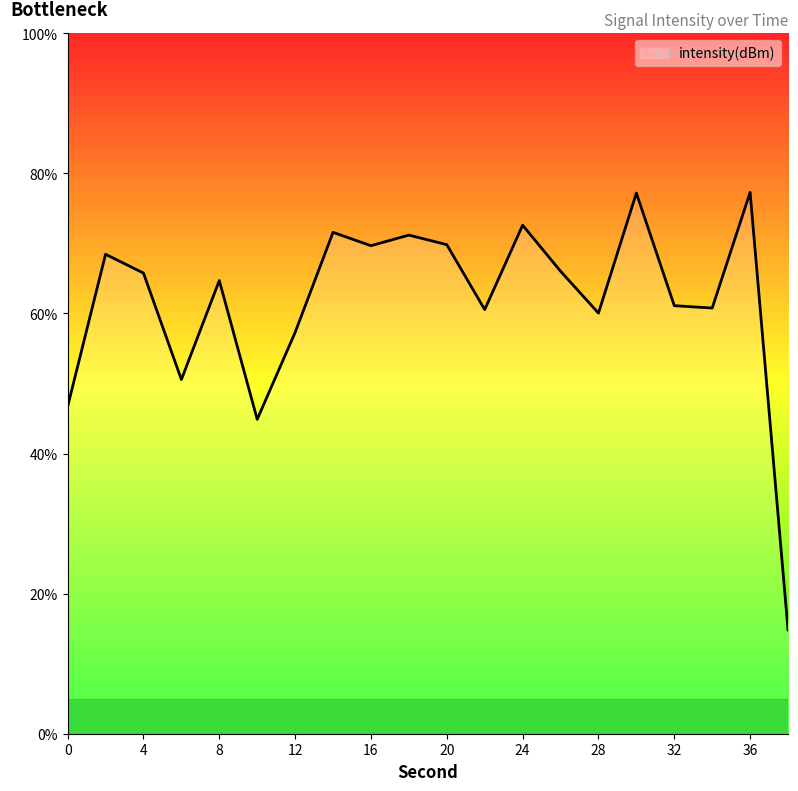

What is the minimum value shown in the chart?

14.8